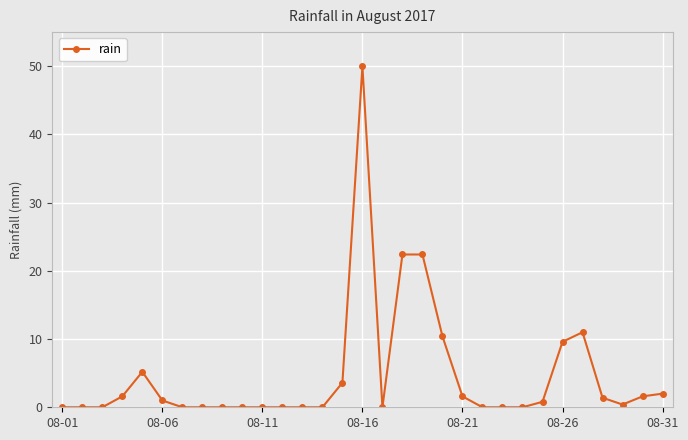

True or false: the data has more than 1 interior local peaks.

True